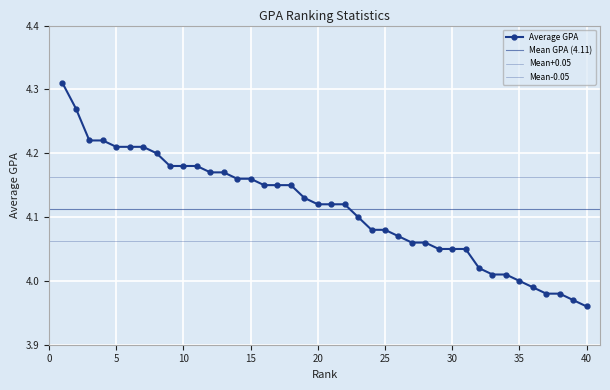

What is the change in value from 10 to 25?

-0.1